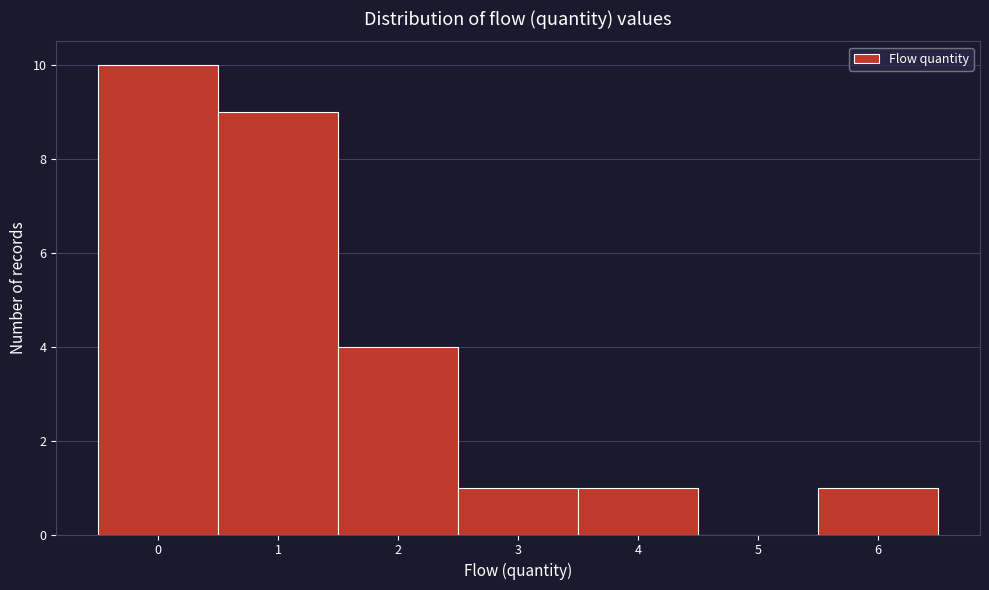

What is the height of the bar covering 1.5 to 2.5 on the x-axis? The values are not printed on the chart, so give them approximately, as read against the axis.

4